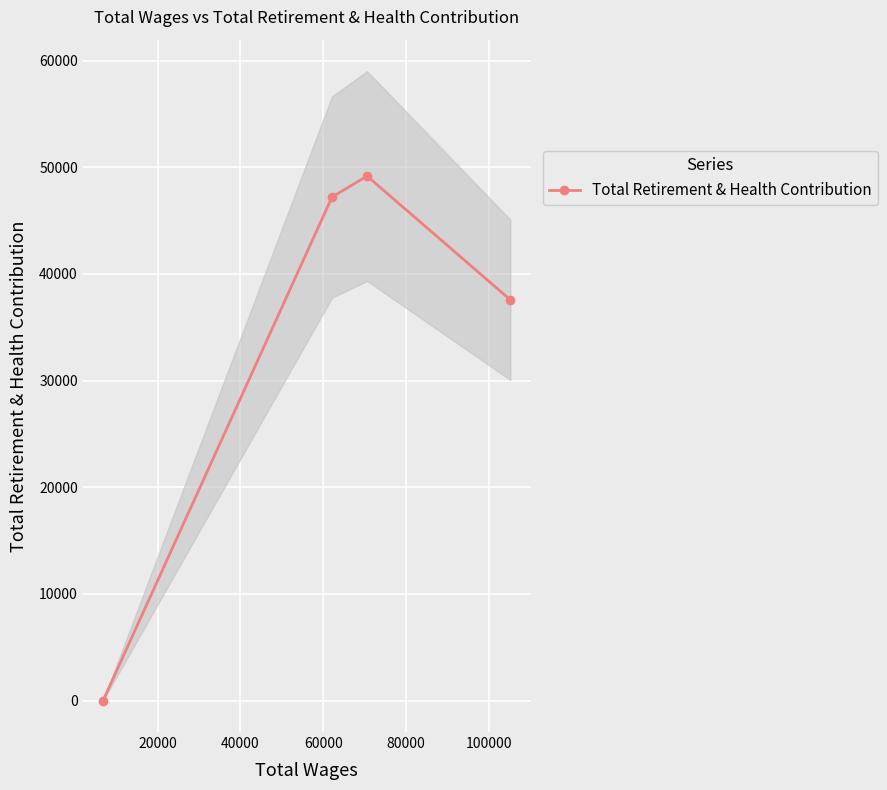

What is the highest value of the Total Retirement & Health Contribution series?

49178